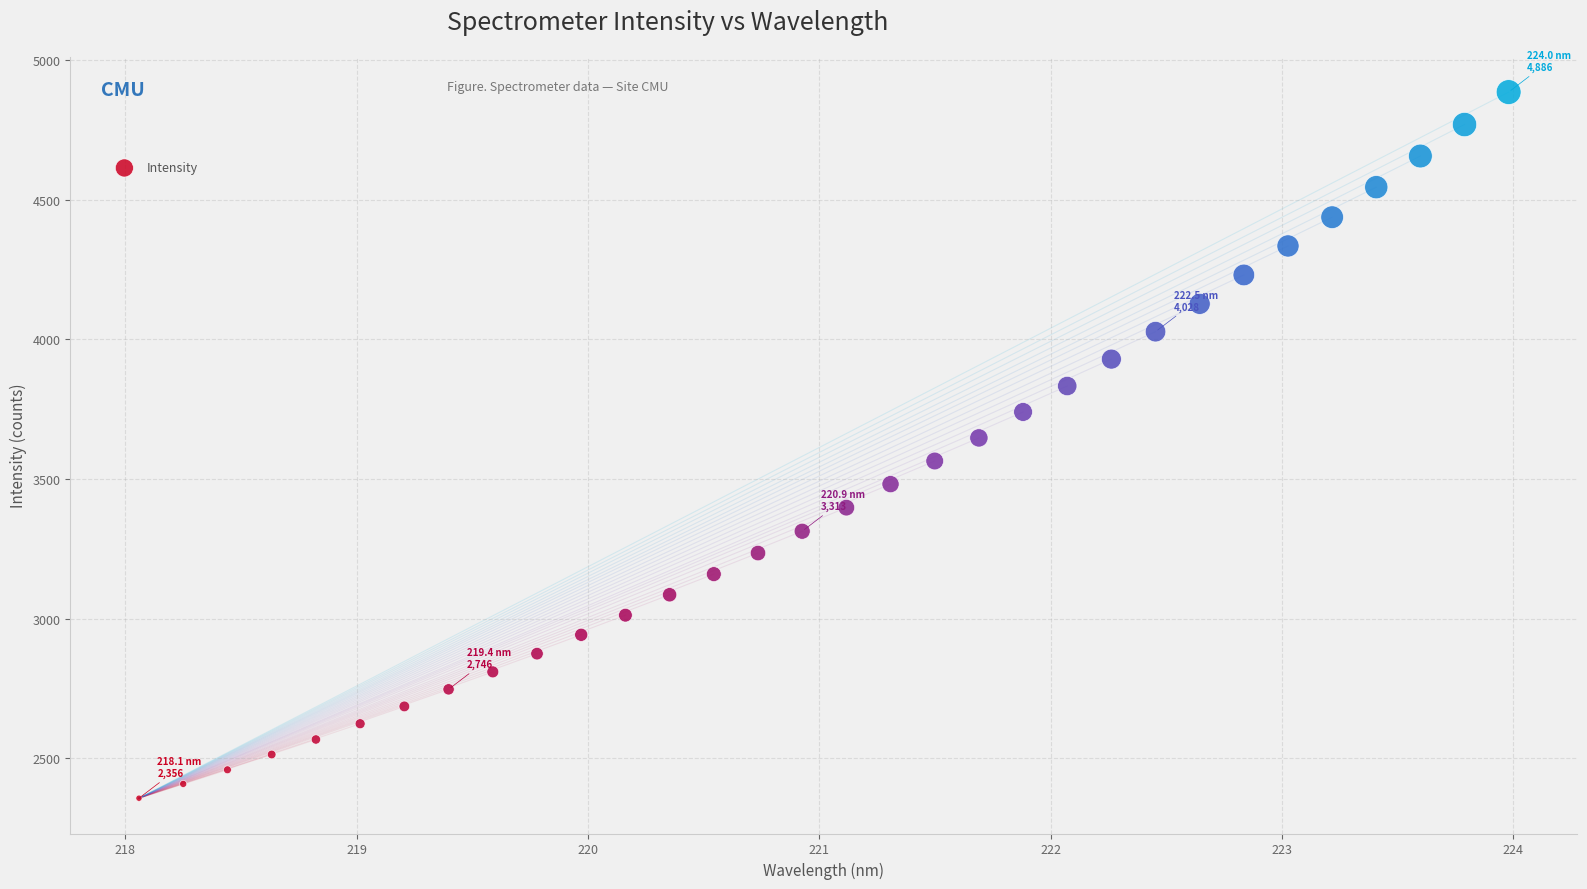

What is the range of Y values (max minus min)?

2529.4